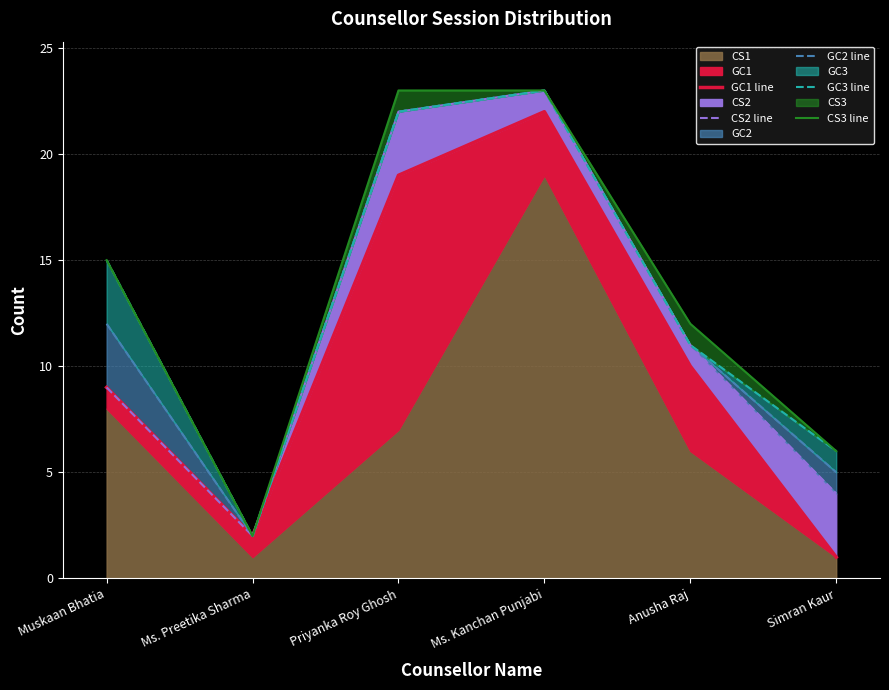

True or false: GC3 line has more than 1 points higher than both neighbors.

False